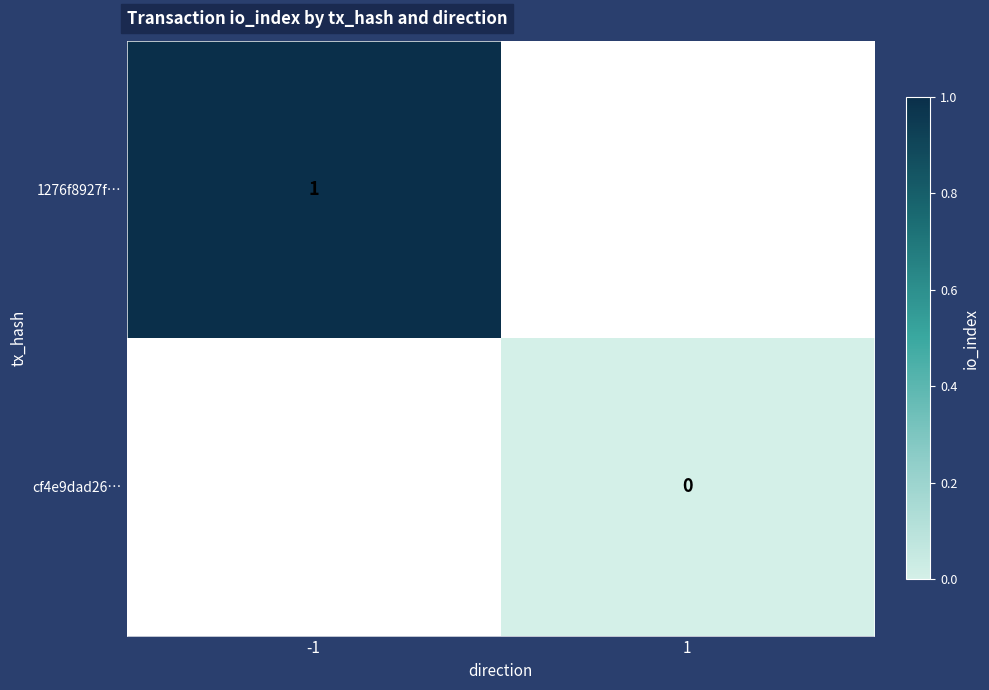

Is the value of cf4e9dad26… at 1 greater than the value of 1276f8927f… at -1?

No